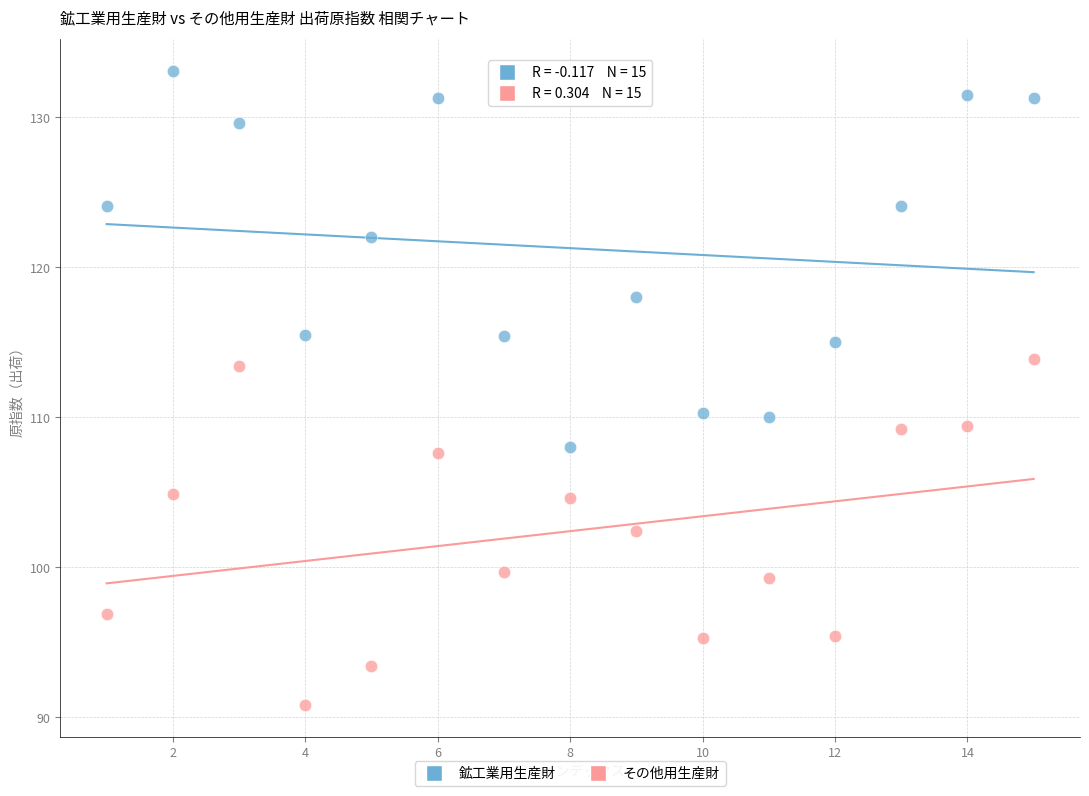

Which series reaches the maximum Y coordinate?

鉱工業用生産財